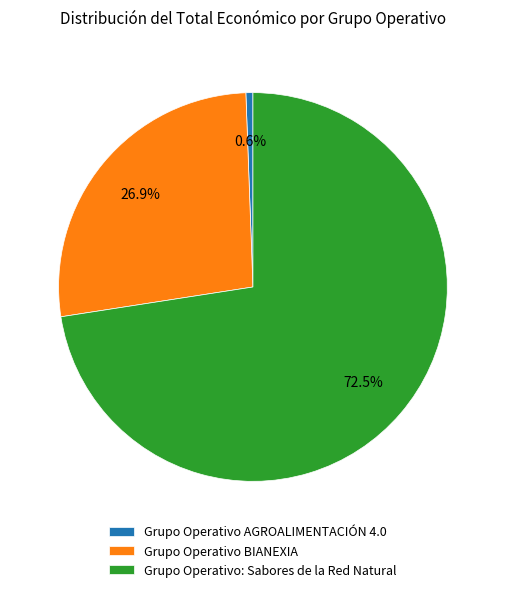

How many slices are in this pie chart?

3